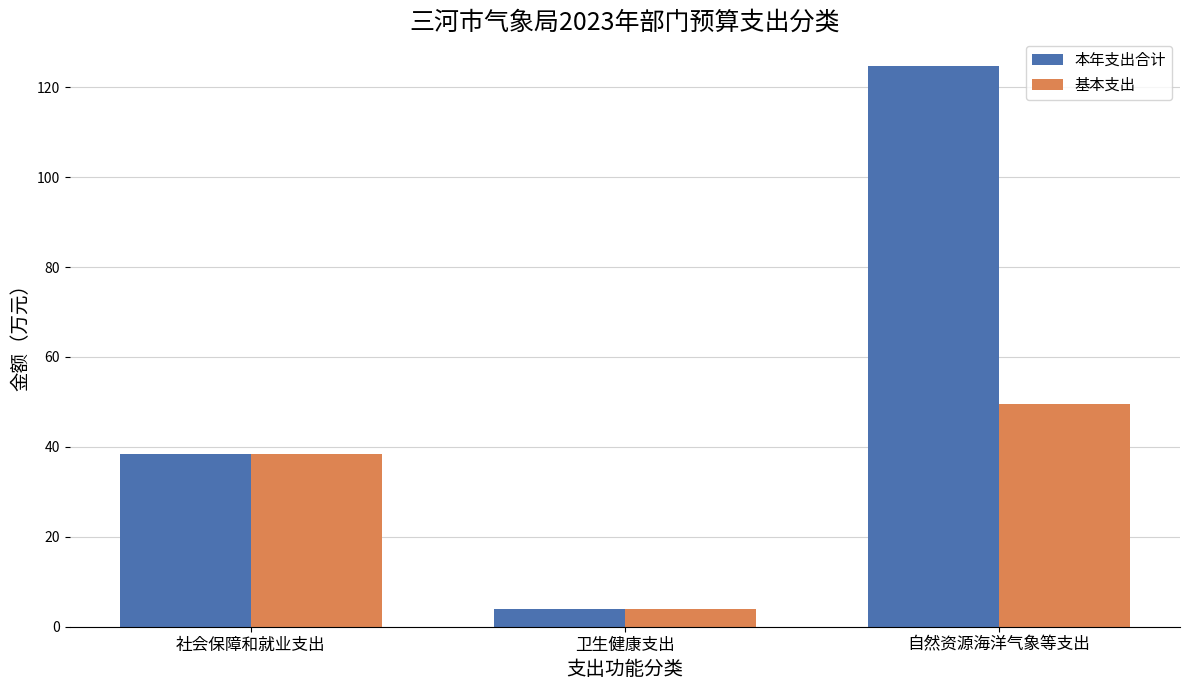

What is the minimum value shown in the chart?

3.9